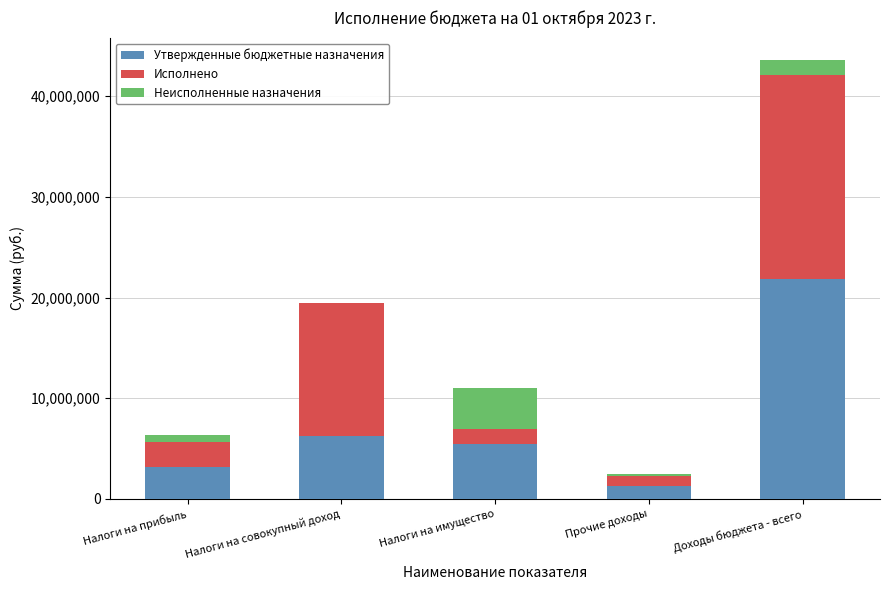

Reading right to left, transcribe the values for Утвержденные бюджетные назначения.

Доходы бюджета - всего=21823869.0	Прочие доходы=1236000.0	Налоги на имущество=5493100.0	Налоги на совокупный доход=6243800.0	Налоги на прибыль=3180400.0